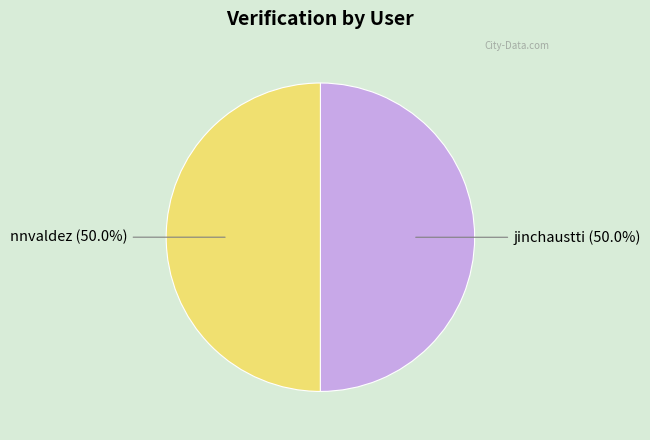

What is the ratio of the value at jinchaustti to the value at nnvaldez?

1.0